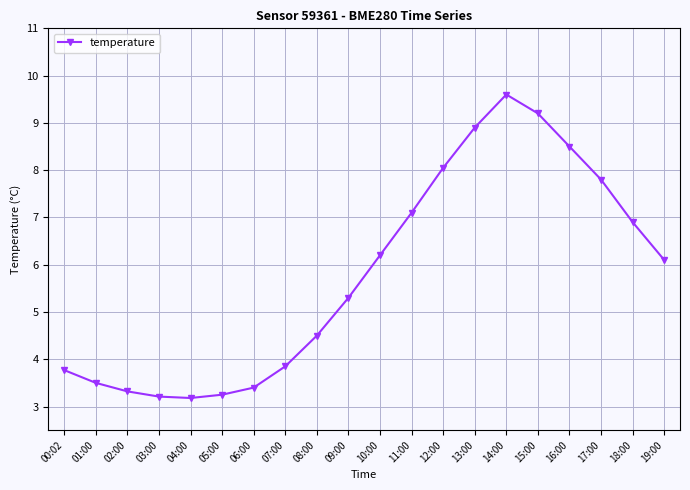

How many categories are shown in the chart?

20